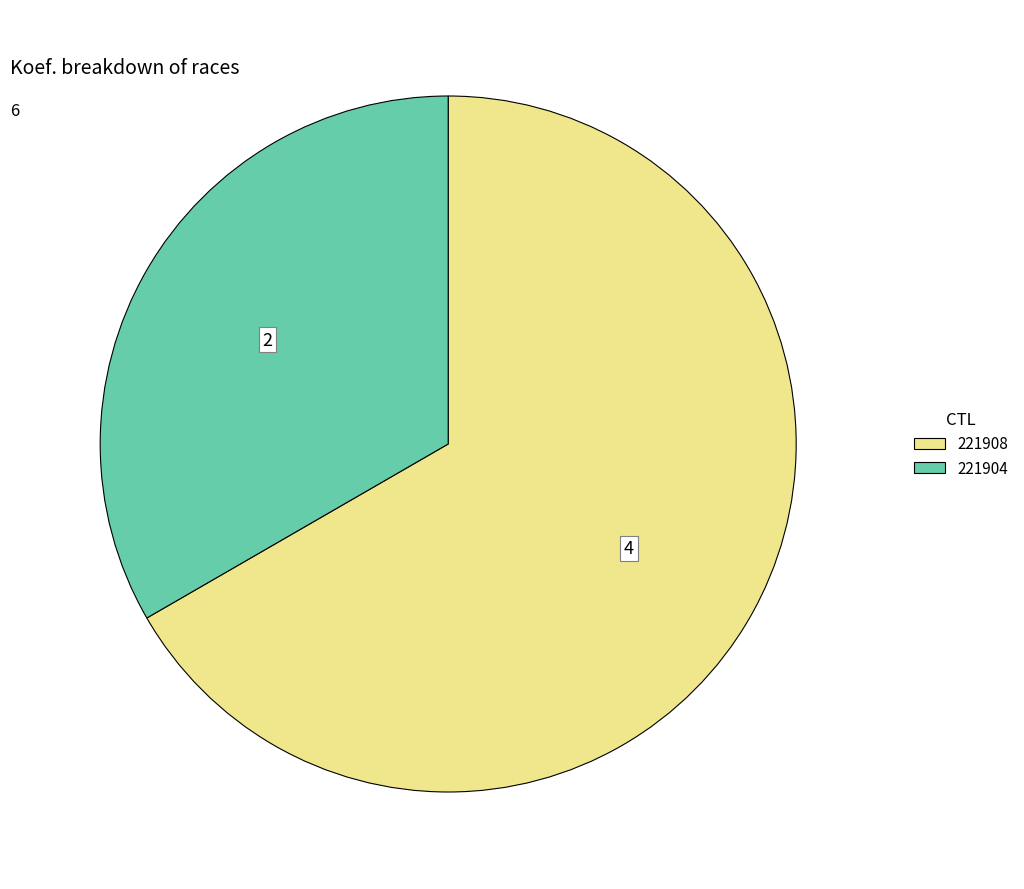

Do 221904 and 221908 together represent more than half of the pie?

Yes